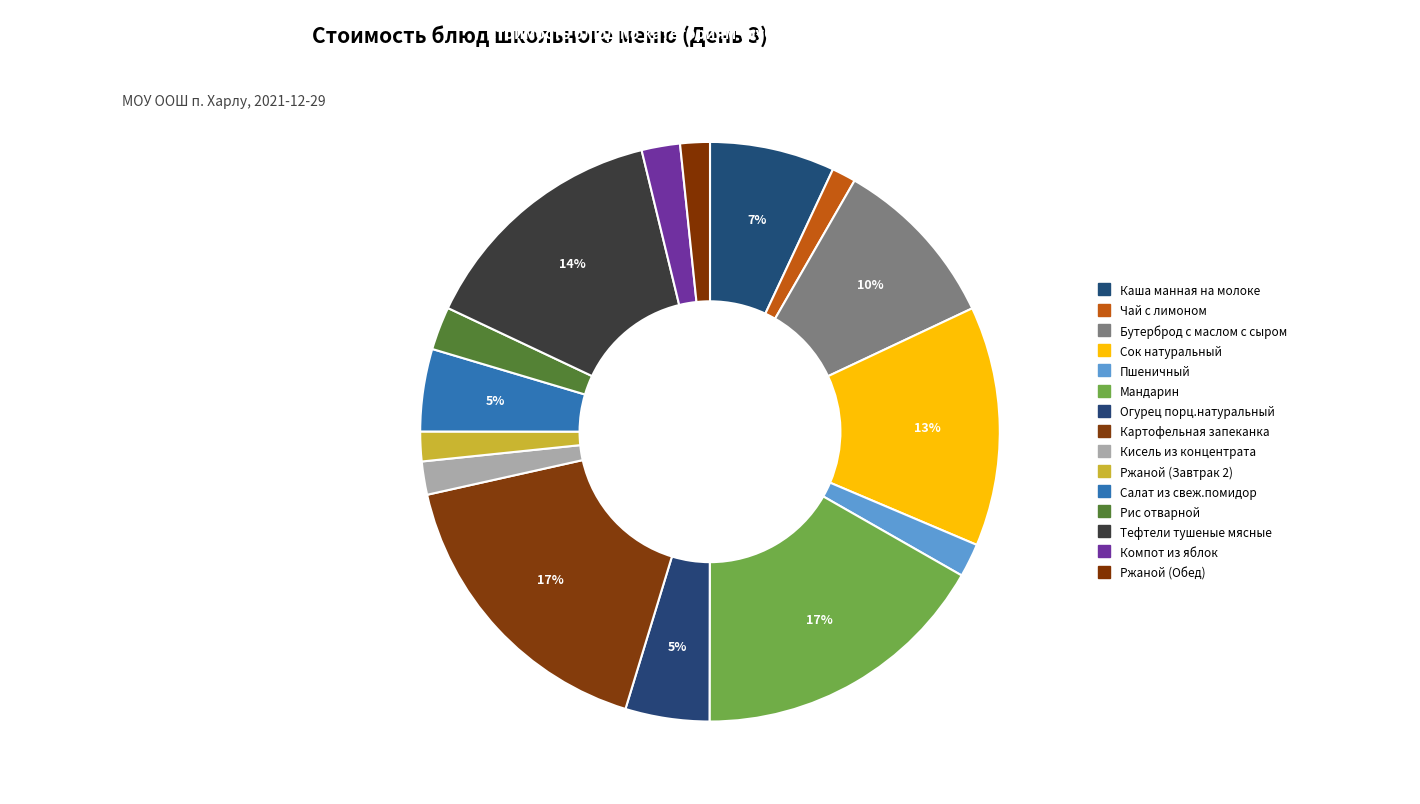

What is the largest slice in the pie chart?

Картофельная запеканка